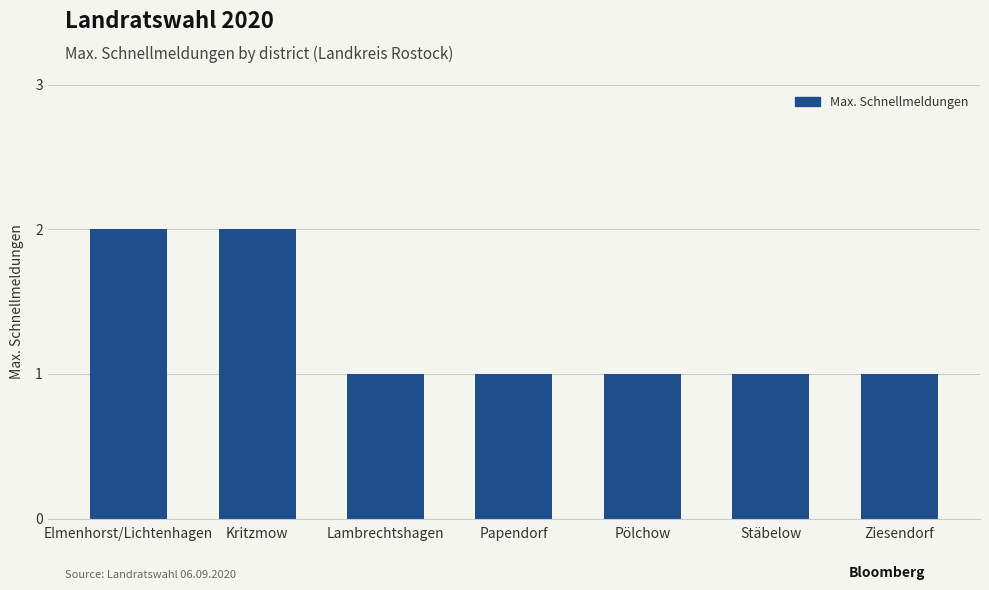

Is it true that the value at Lambrechtshagen is 0?

False